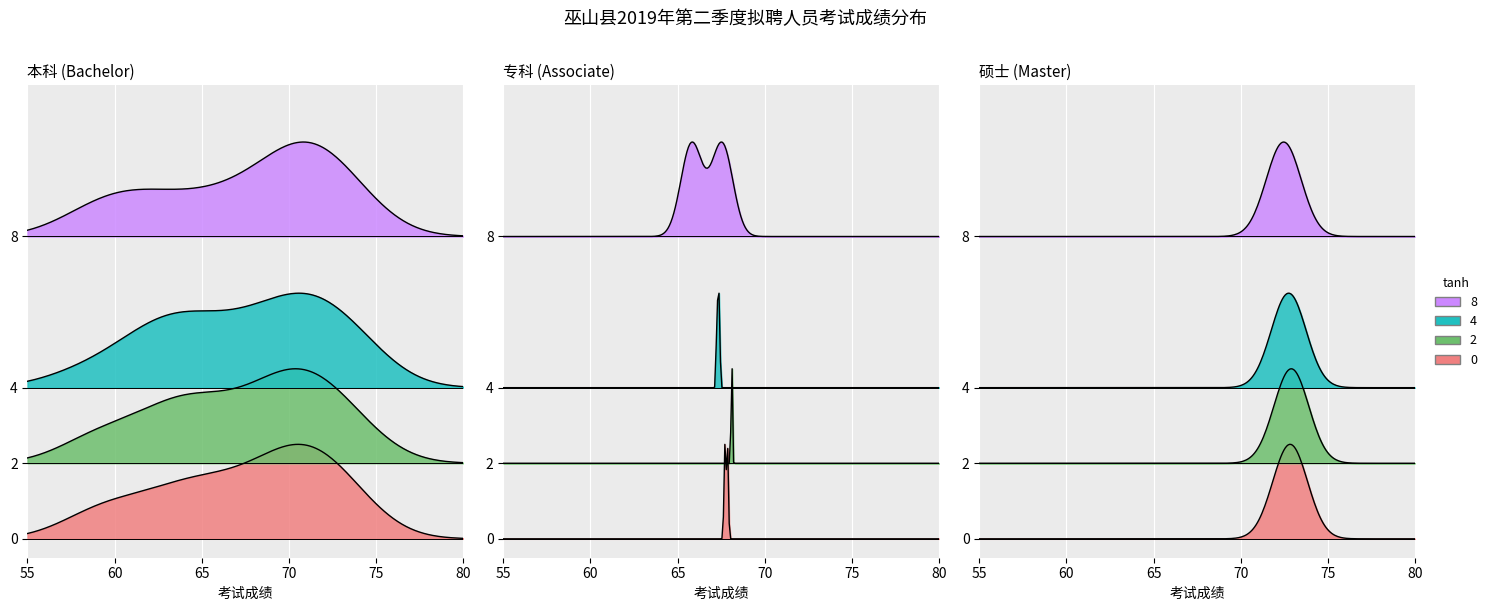

What is the minimum value shown in the chart?

58.5